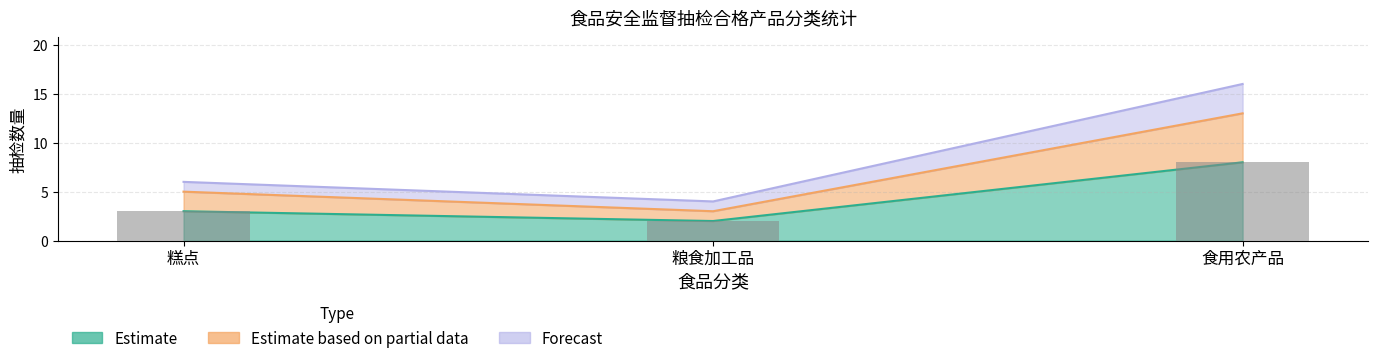

True or false: Estimate based on partial data has a value of 21 at 食用农产品.

False